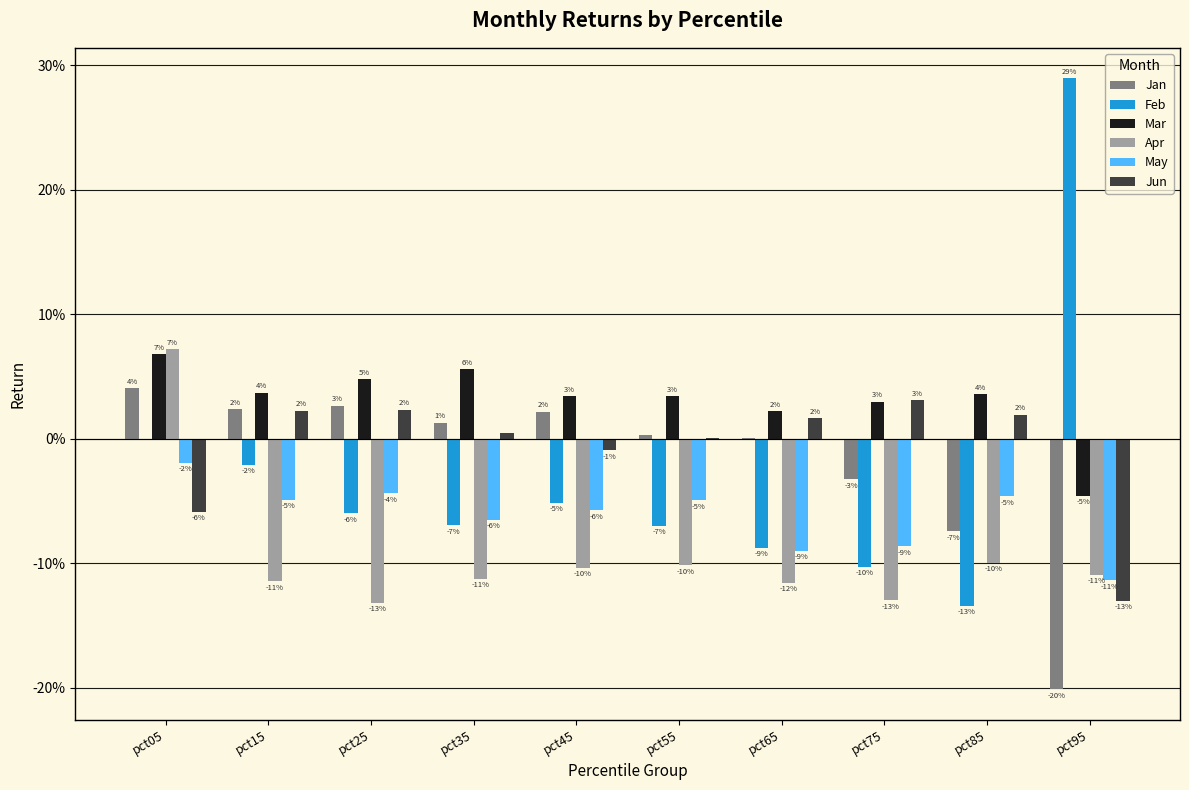

Are the bars grouped side by side (vs. stacked)?

Yes